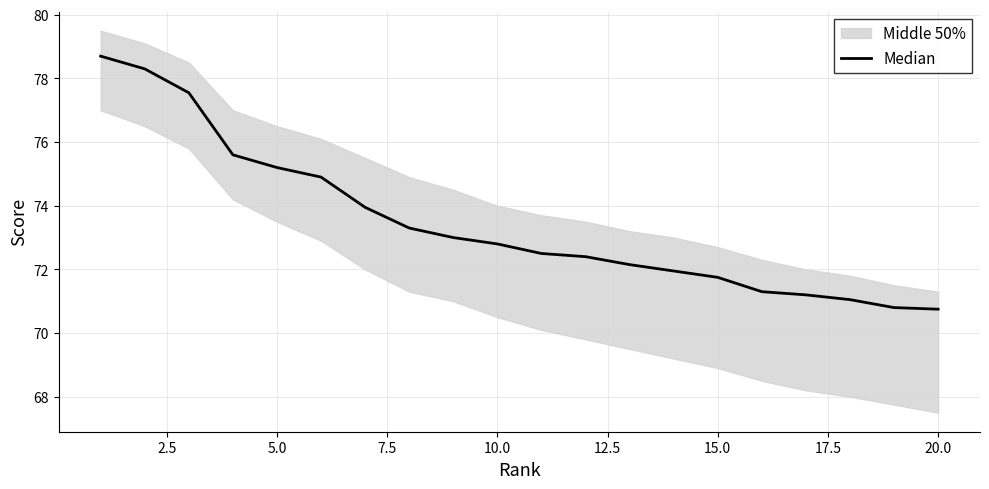

Is it true that the value at 18 is 19.5?

False